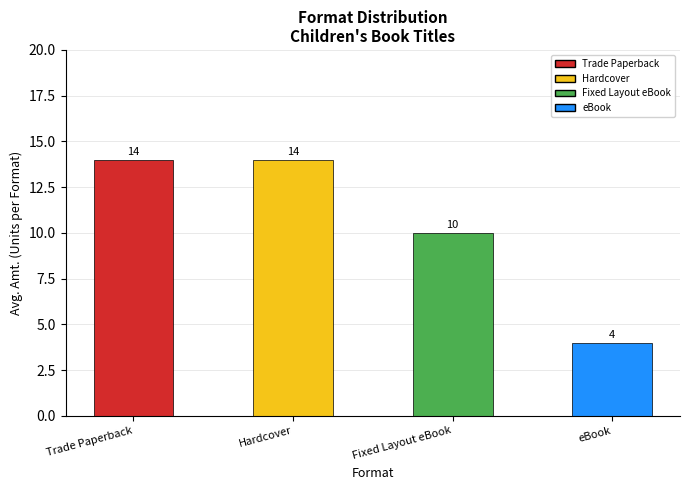

Which has a higher value, eBook or Trade Paperback?

Trade Paperback